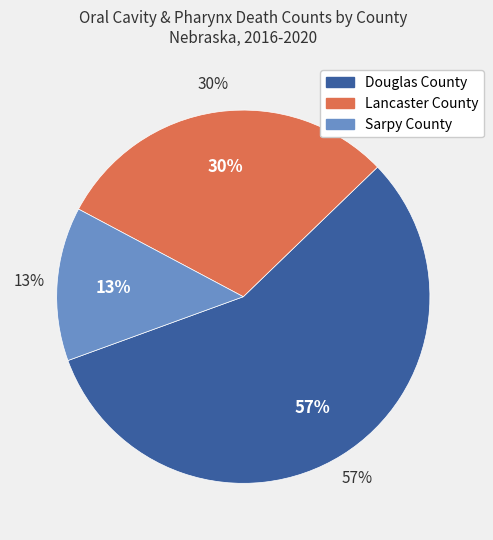

What is the majority slice?

Douglas County